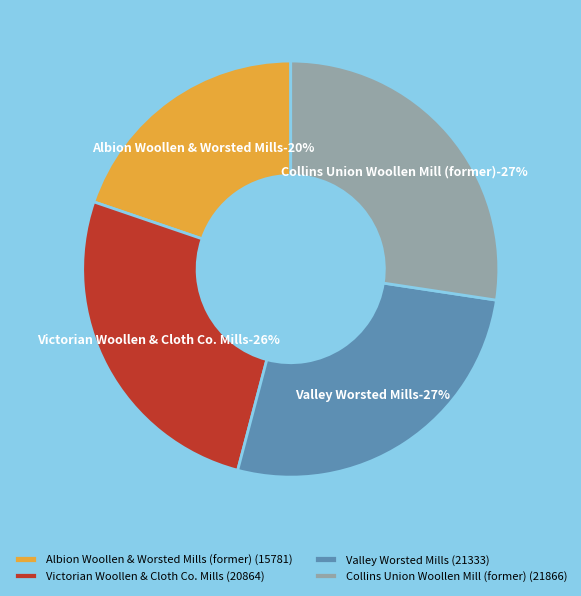

To the nearest percent, what is the difference between the Collins Union Woollen Mill (former) and Valley Worsted Mills slice percentages?

1%